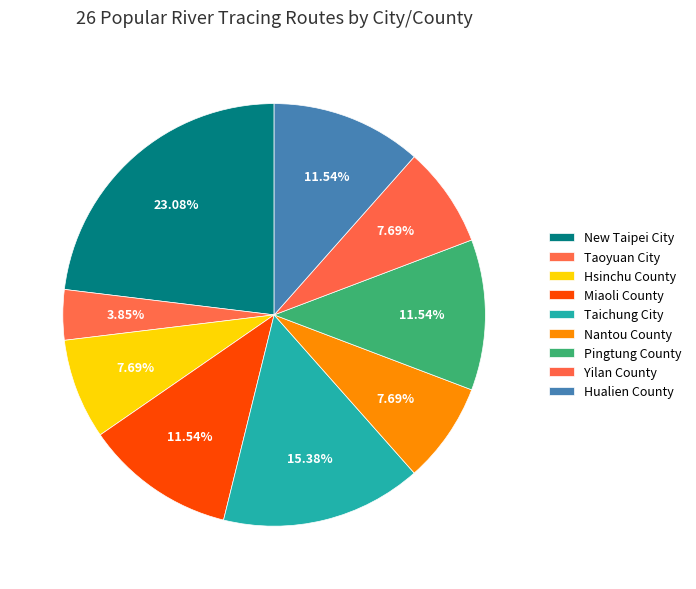

How many slices are in this pie chart?

9